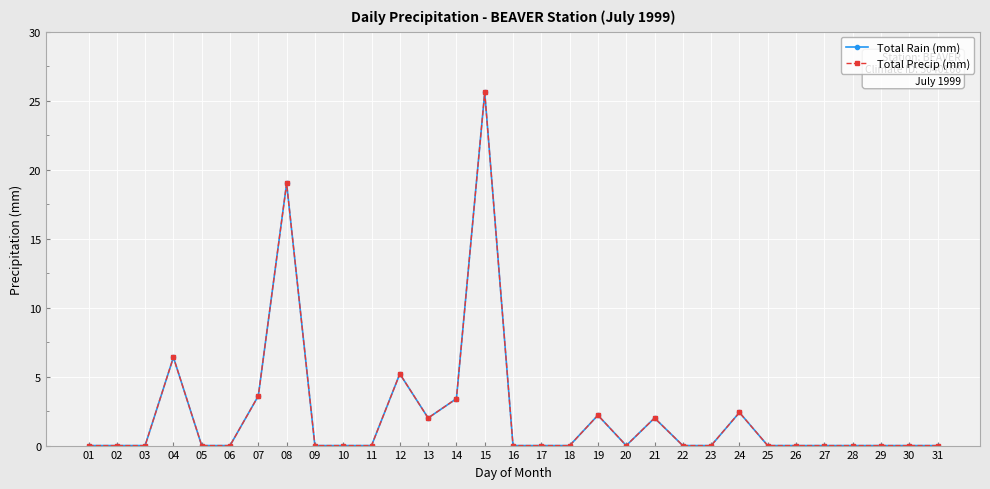

At which category does Total Precip (mm) reach its first local peak?

04